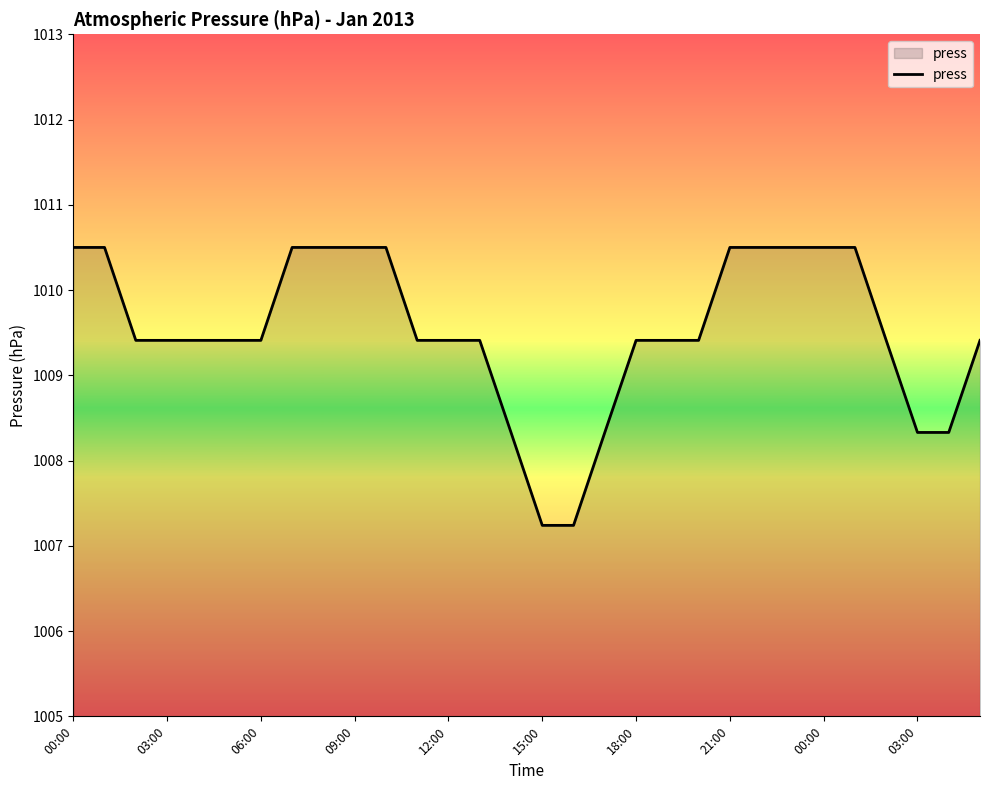

What is the difference between the maximum and minimum values?

3.3